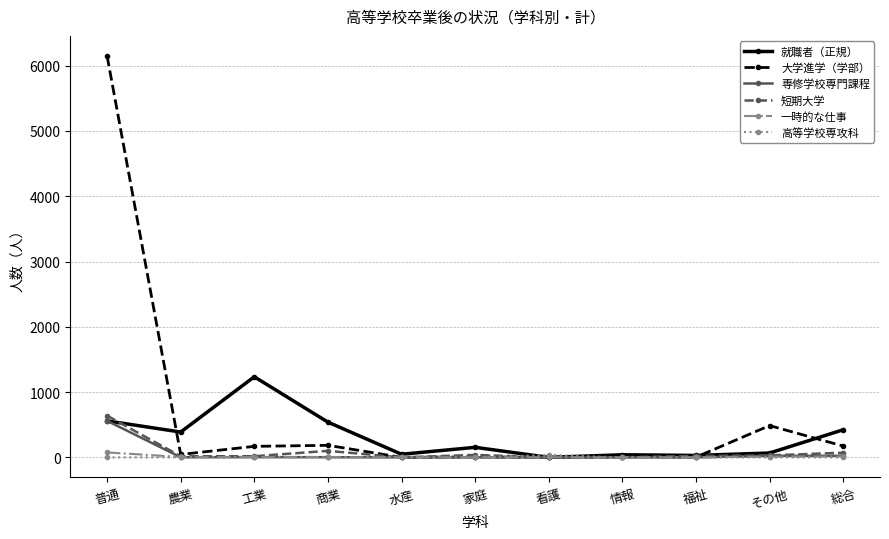

What is the label of the 10th point from the left?

その他